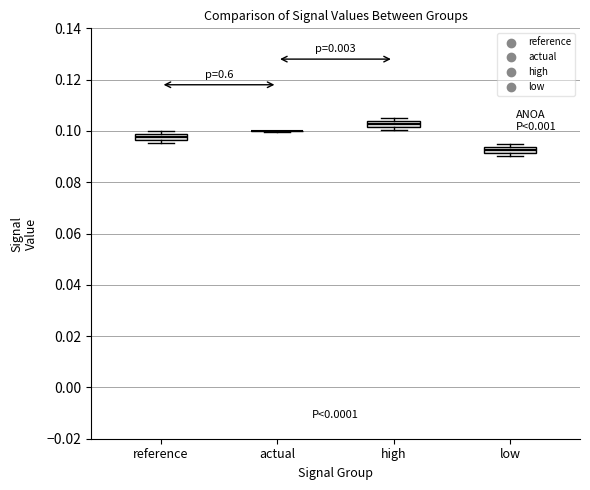

Where is the lower edge of the box for high on the y-axis? The values are not printed on the chart, so give them approximately, as read against the axis.

0.102